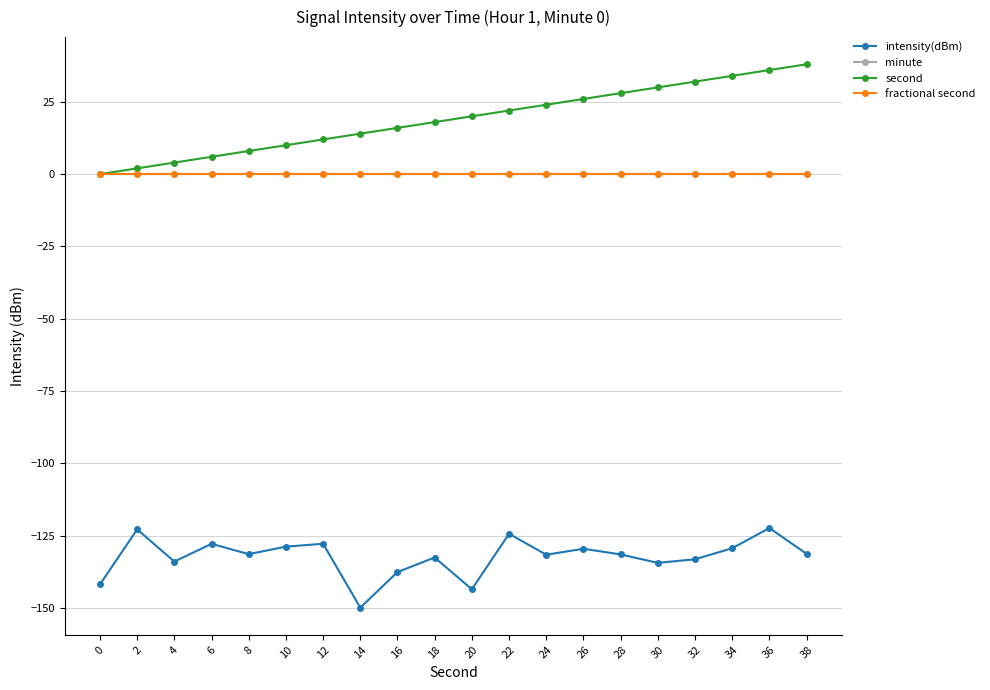

Is this an area chart (filled region under the line)?

No